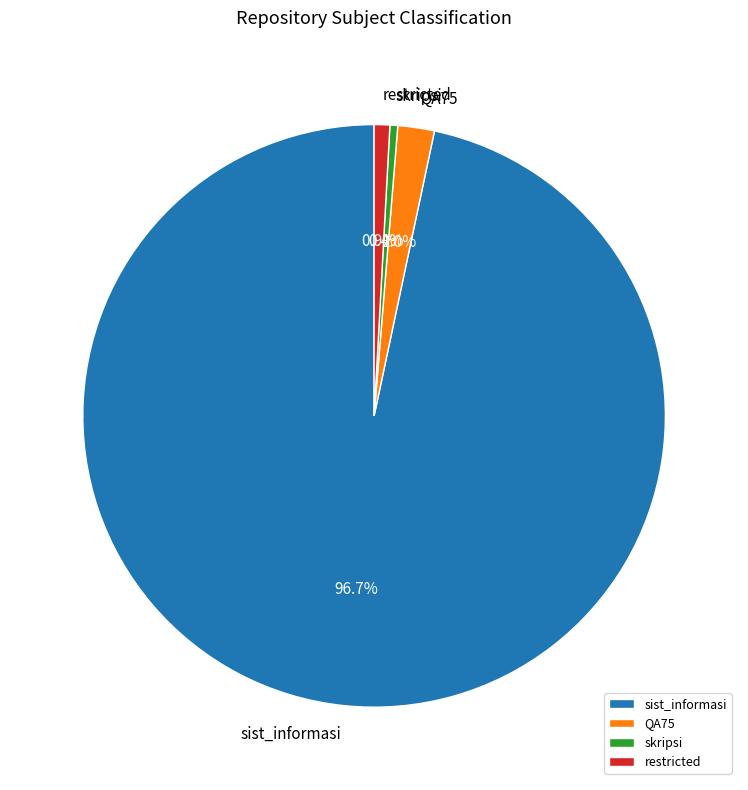

What is the total percentage of skripsi and sist_informasi?

97.1%